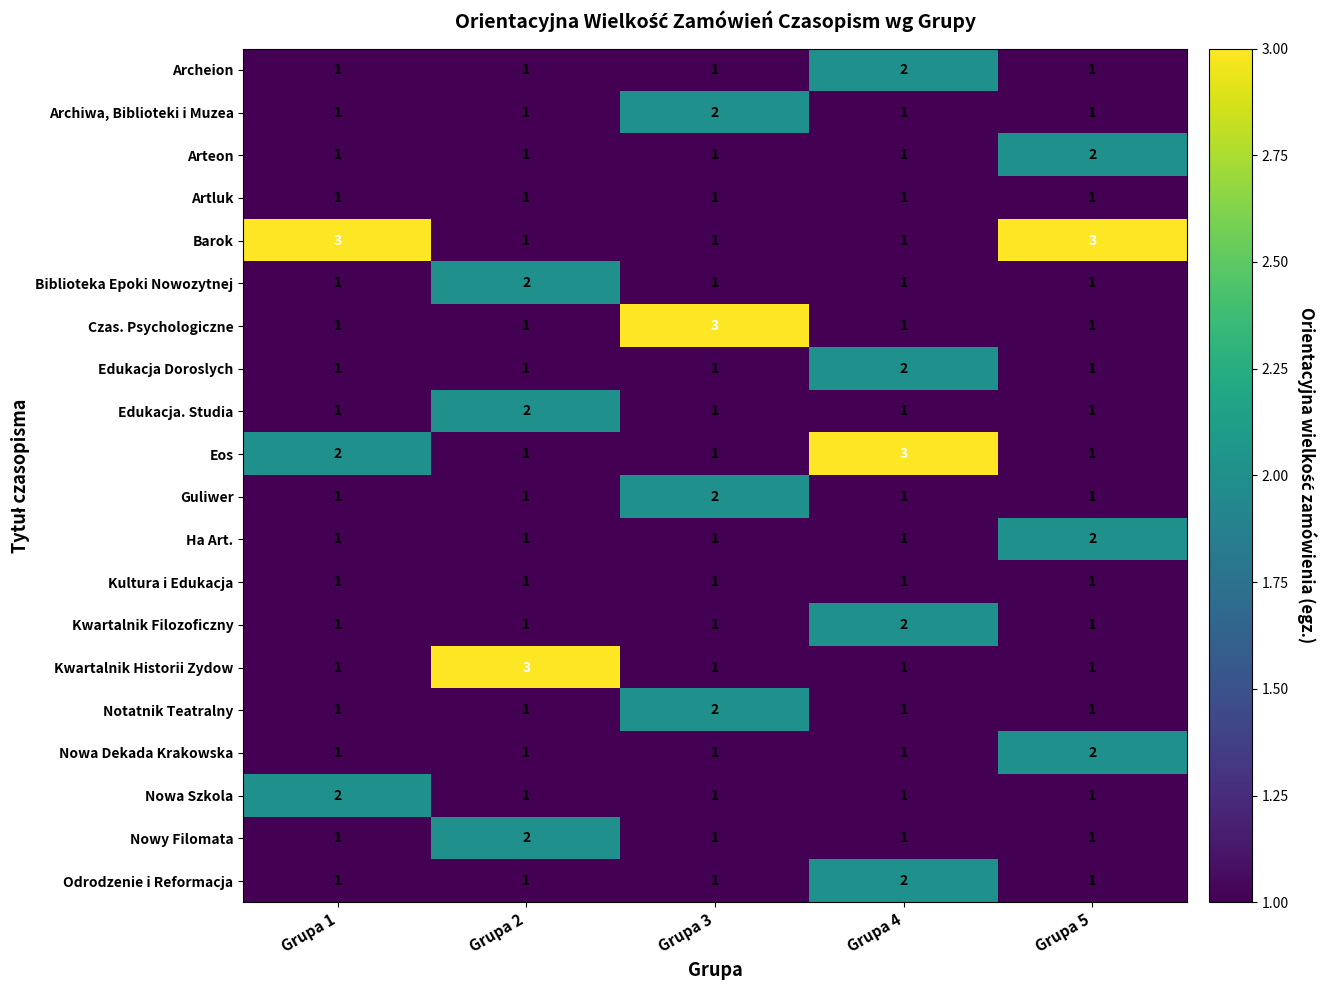

Is it true that Eos equals 0 at Grupa 3?

False